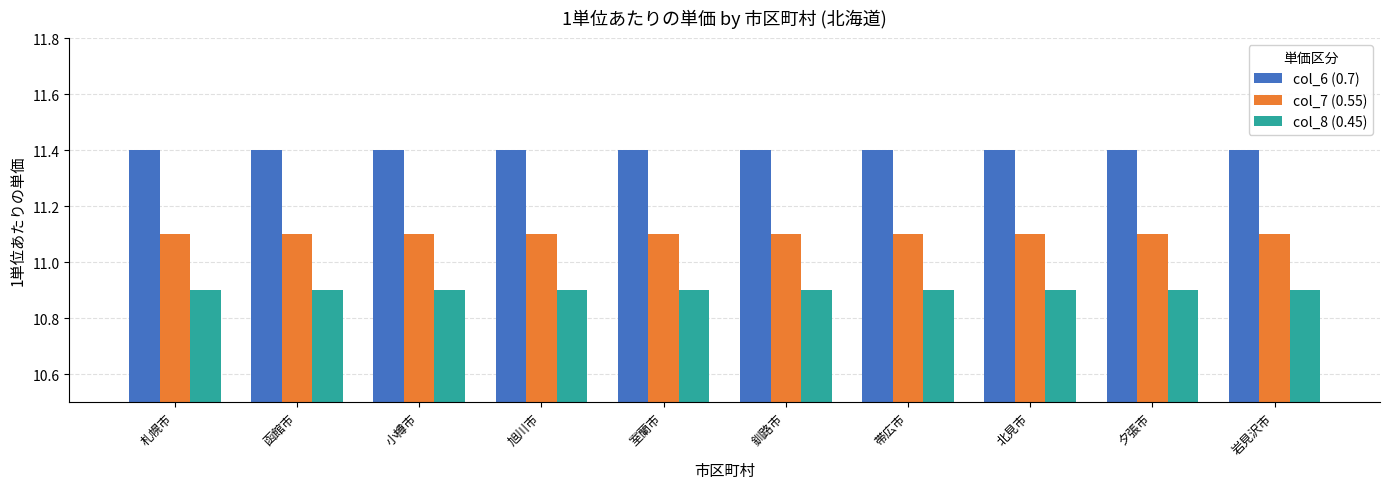

At how many categories does at least one series exceed 11?

10